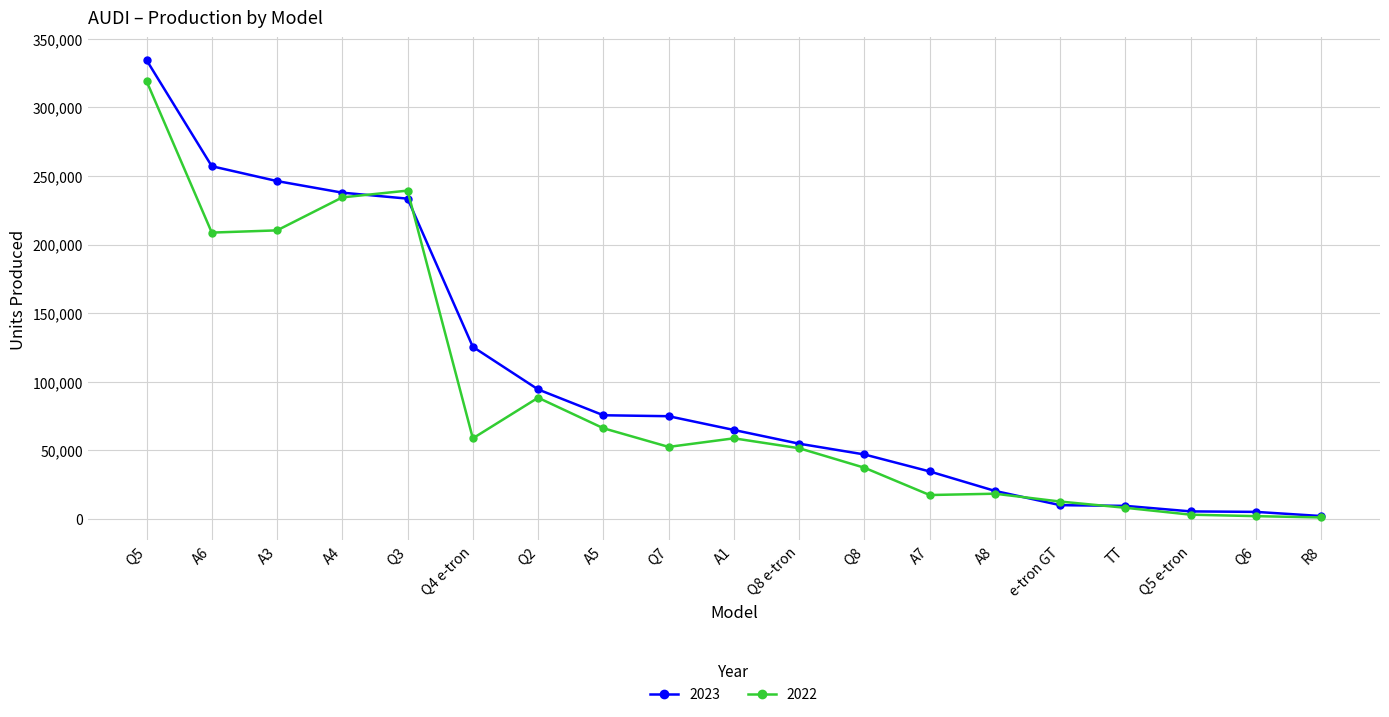

What is the maximum value shown in the chart?

334480